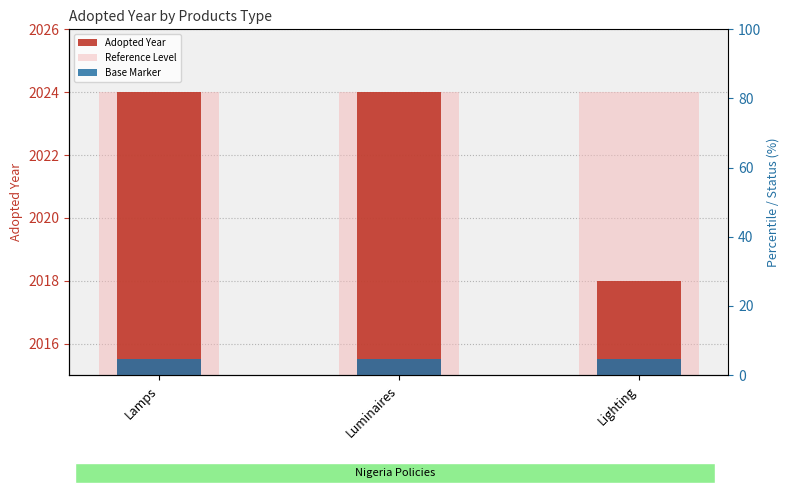

List the labels in order of Base Marker value, smallest first.

Lamps, Luminaires, Lighting